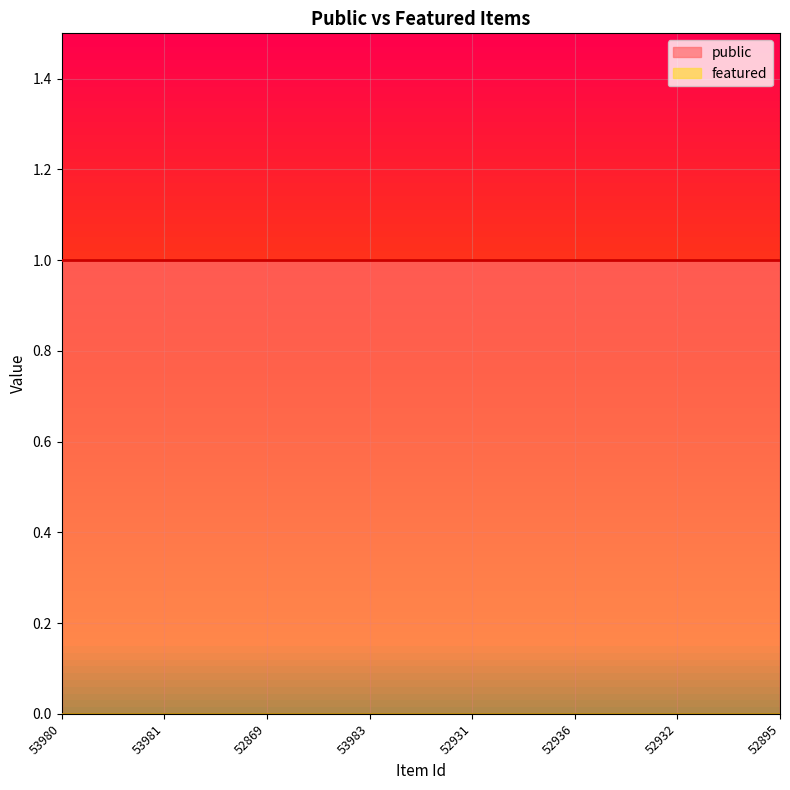

At which category is the sum across all series the highest?

53980